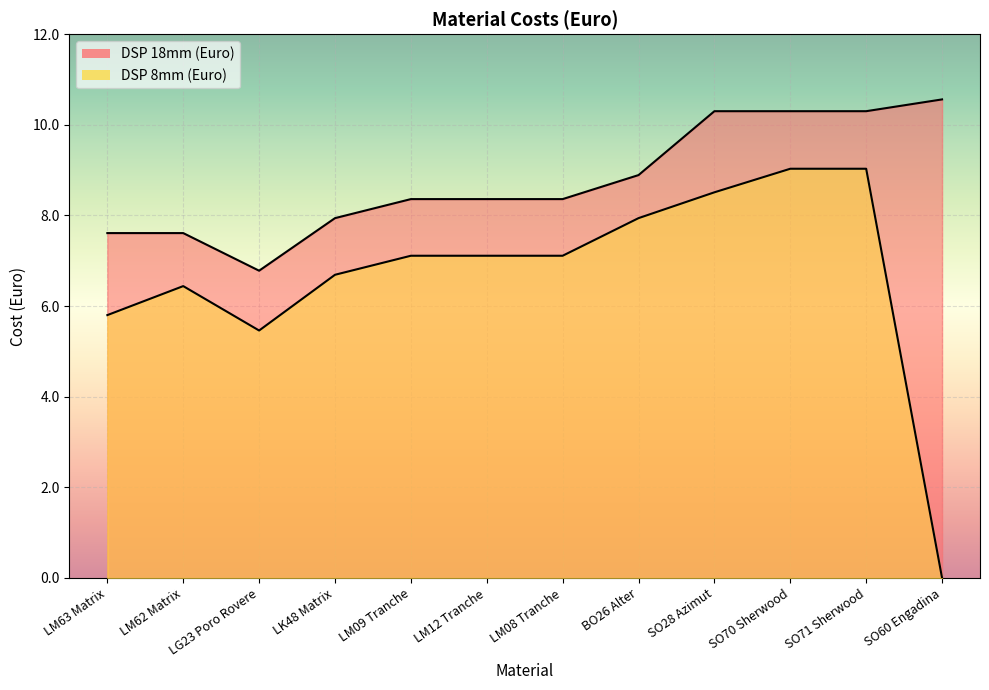

At which label does DSP 8mm (Euro) reach its minimum?

SO60 Engadina